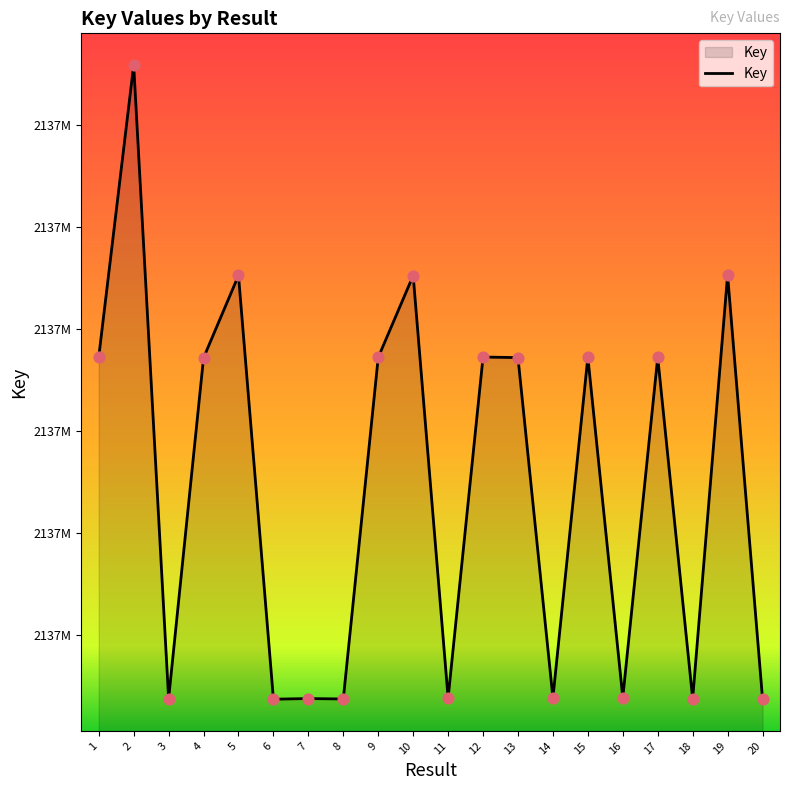

What is the change in value from 4 to 17?

+55